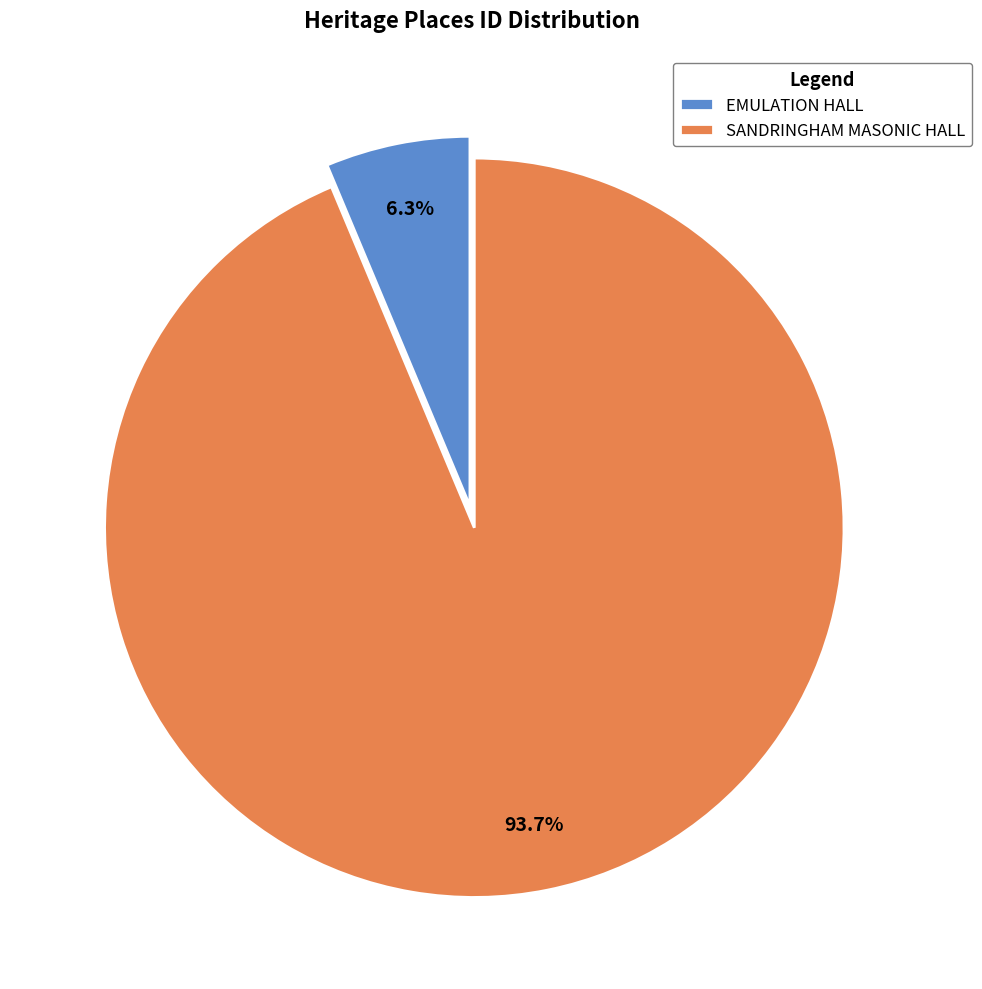

Rank the categories by value from lowest to highest.

EMULATION HALL, SANDRINGHAM MASONIC HALL